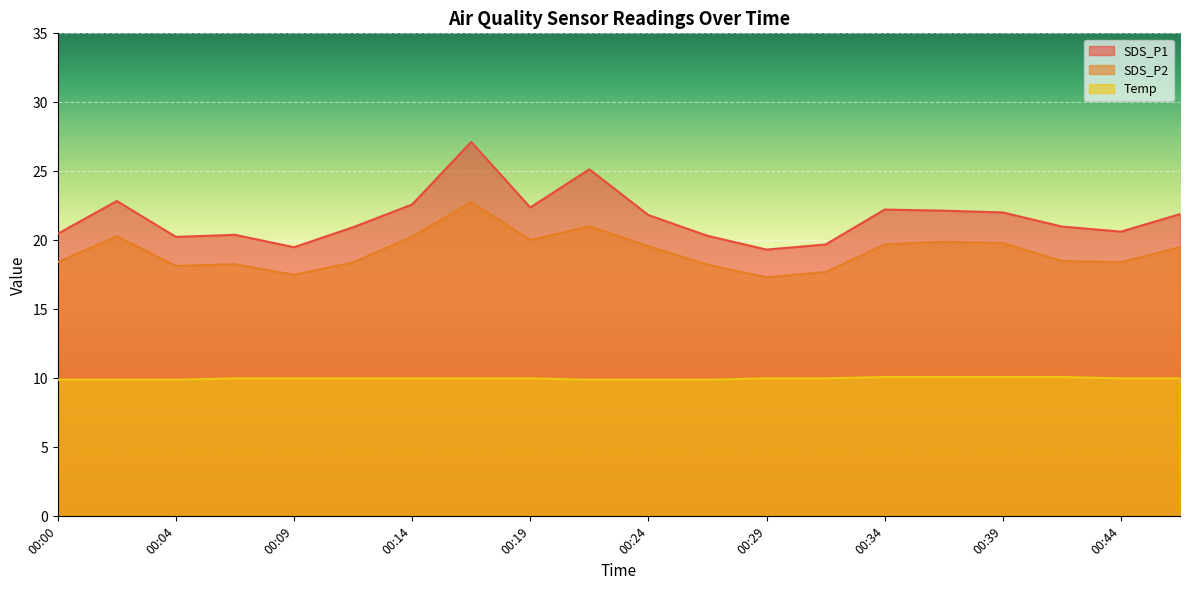

What is the total value across all series at 00:34?

52.0